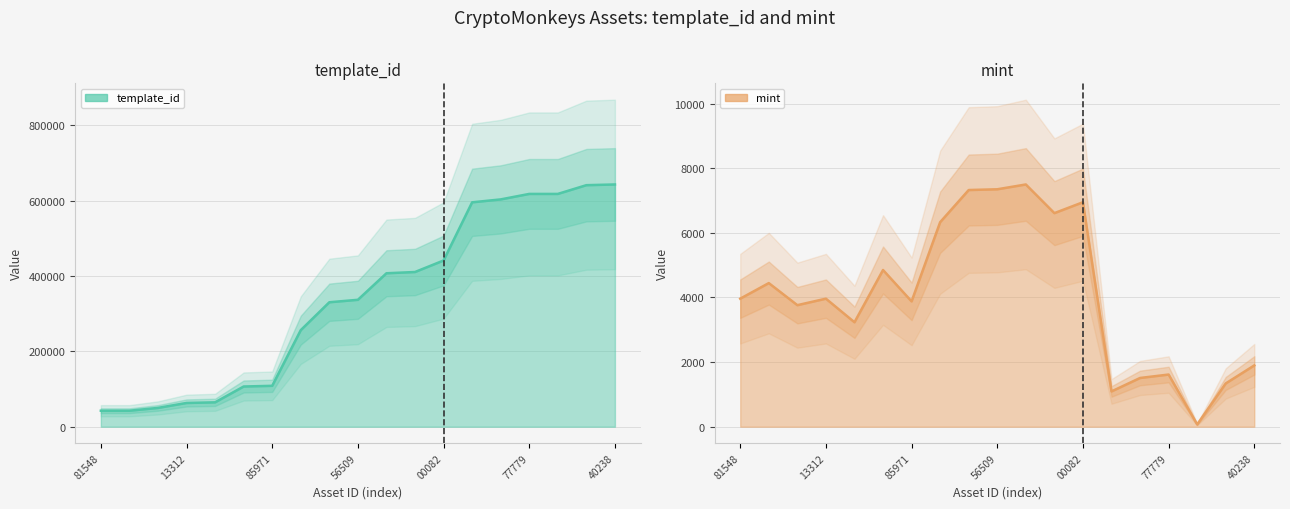

The template_id series shows 49849 at 1099515371566. True or false?

True